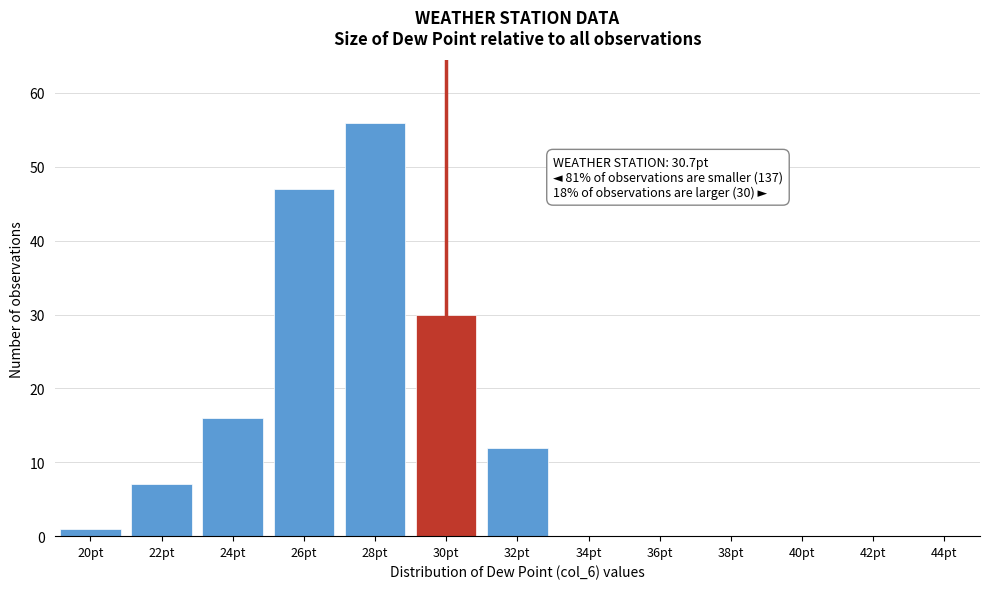

Reading right to left, what are all the values shown in this chart?

44pt=0	42pt=0	40pt=0	38pt=0	36pt=0	34pt=0	32pt=12	30pt=30	28pt=56	26pt=47	24pt=16	22pt=7	20pt=1